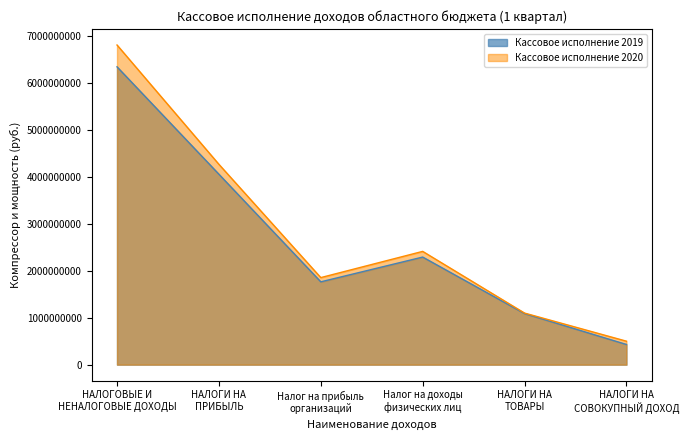

Reading left to right, transcribe all the data shown in this chart.

Кассовое исполнение 2019: НАЛОГОВЫЕ И
НЕНАЛОГОВЫЕ ДОХОДЫ=6351815004.9	НАЛОГИ НА
ПРИБЫЛЬ=4061162361.6	Налог на прибыль
организаций=1766486726.8	Налог на доходы
физических лиц=2294675634.8	НАЛОГИ НА
ТОВАРЫ=1089874552.1	НАЛОГИ НА
СОВОКУПНЫЙ ДОХОД=430364752.2
Кассовое исполнение 2020: НАЛОГОВЫЕ И
НЕНАЛОГОВЫЕ ДОХОДЫ=6817168257.0	НАЛОГИ НА
ПРИБЫЛЬ=4272651734.8	Налог на прибыль
организаций=1856763343.5	Налог на доходы
физических лиц=2415888391.3	НАЛОГИ НА
ТОВАРЫ=1099900540.0	НАЛОГИ НА
СОВОКУПНЫЙ ДОХОД=500513300.3